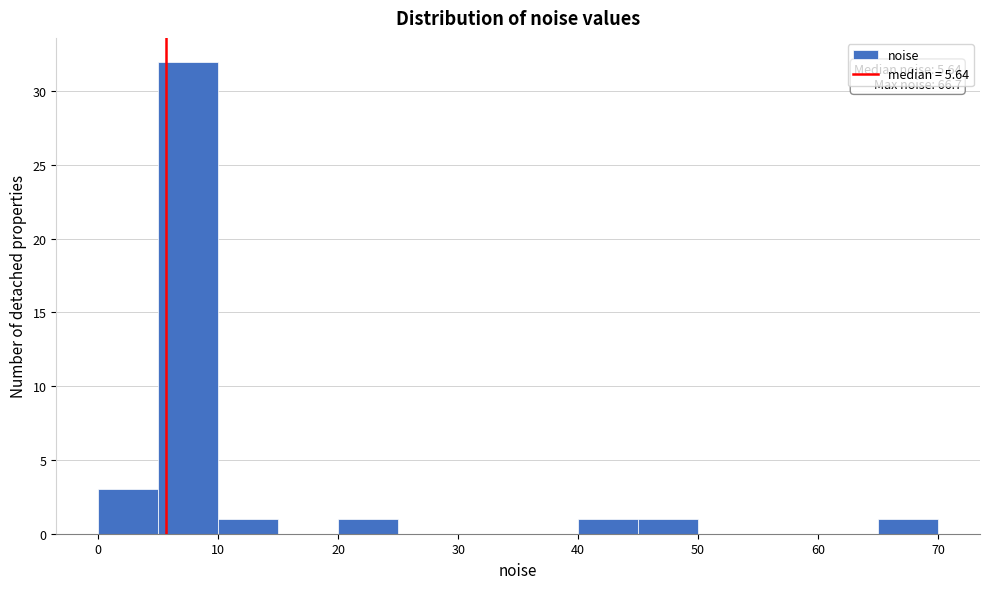

Which range on the x-axis has the tallest bar?

5 to 10